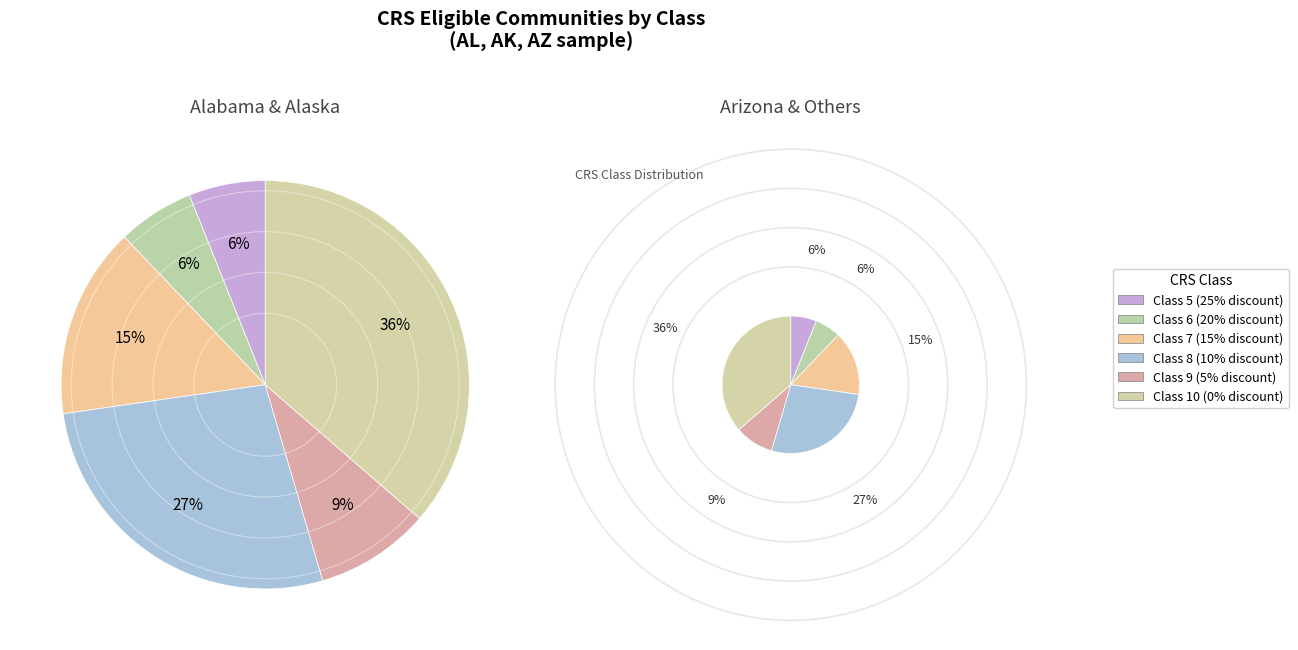

Does Class 9 (5% discount) represent more than half of the total?

No